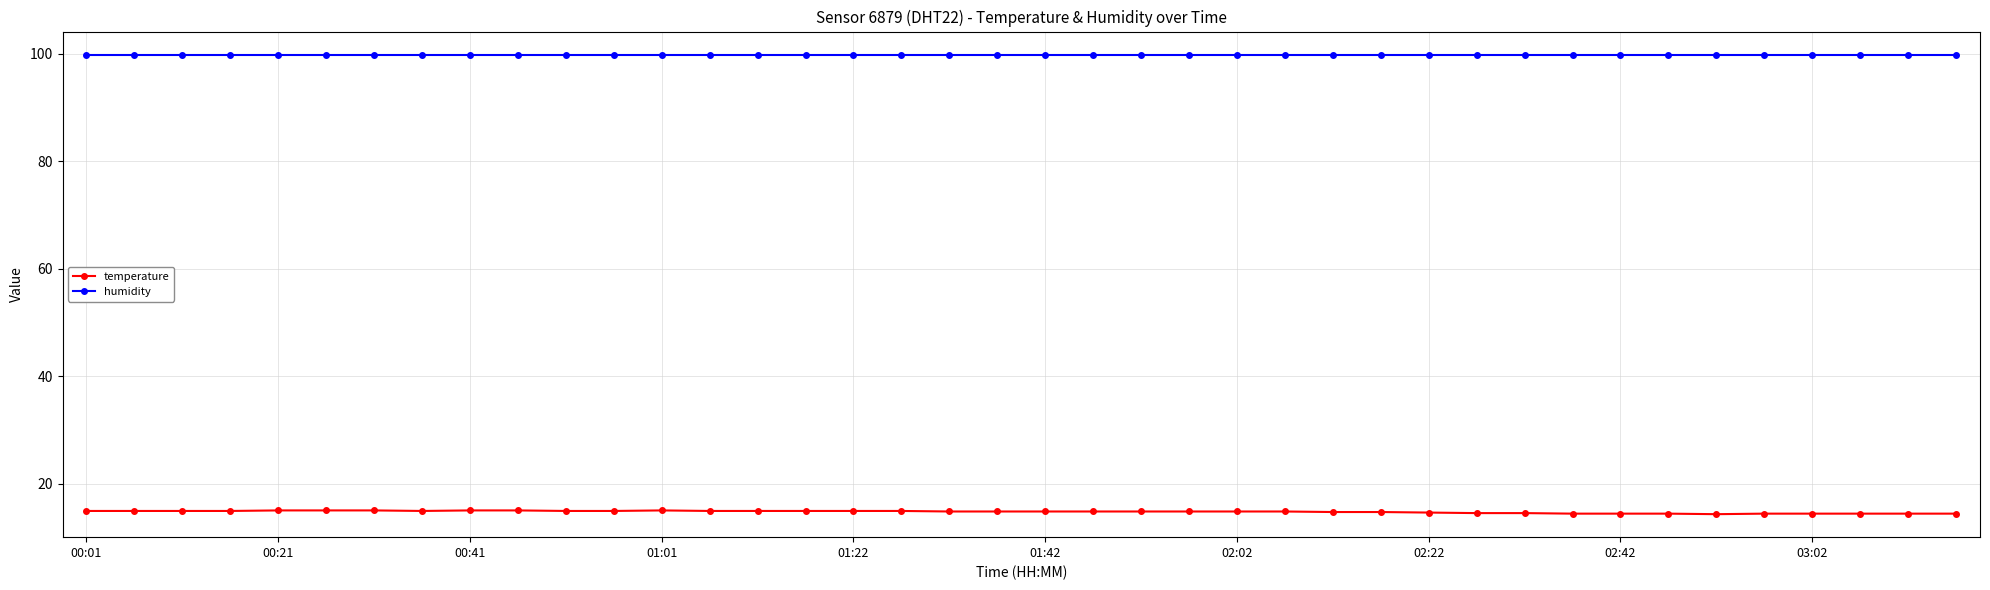

What is the sum of all temperature values?

589.7